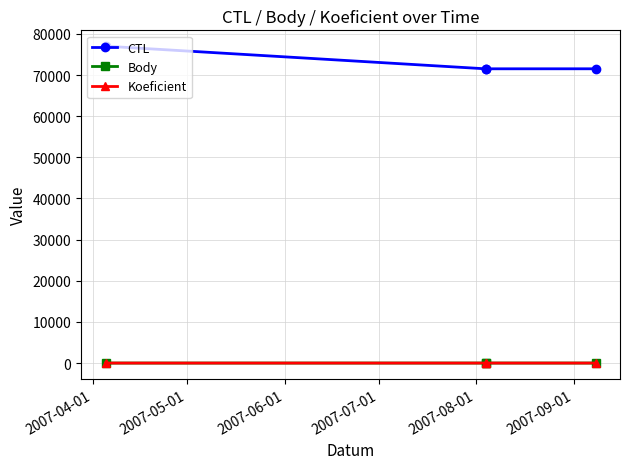

Which series has the largest total across all categories?

CTL